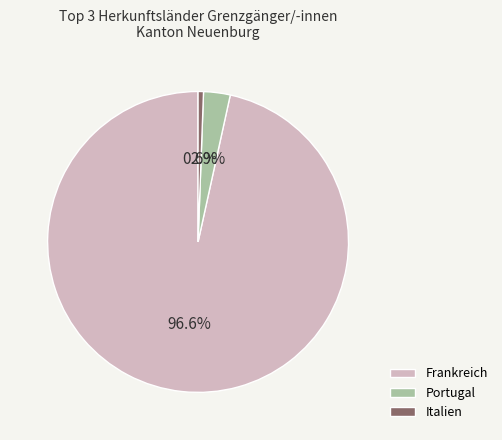

Do Frankreich and Italien together represent more than half of the pie?

Yes